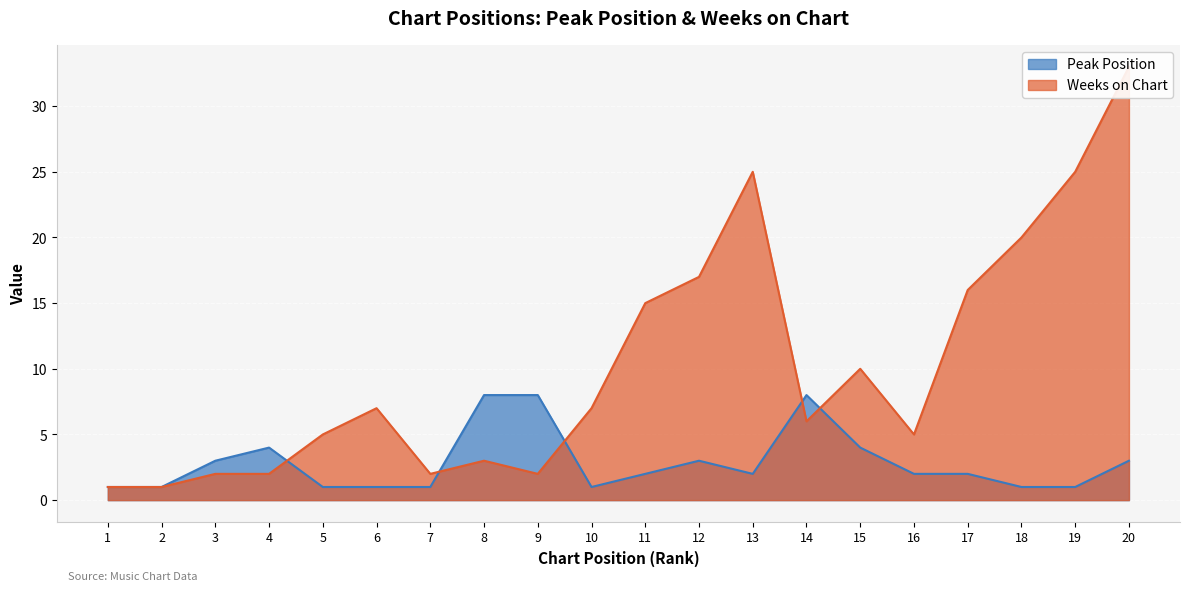

Which series has the largest total across all categories?

Weeks on Chart